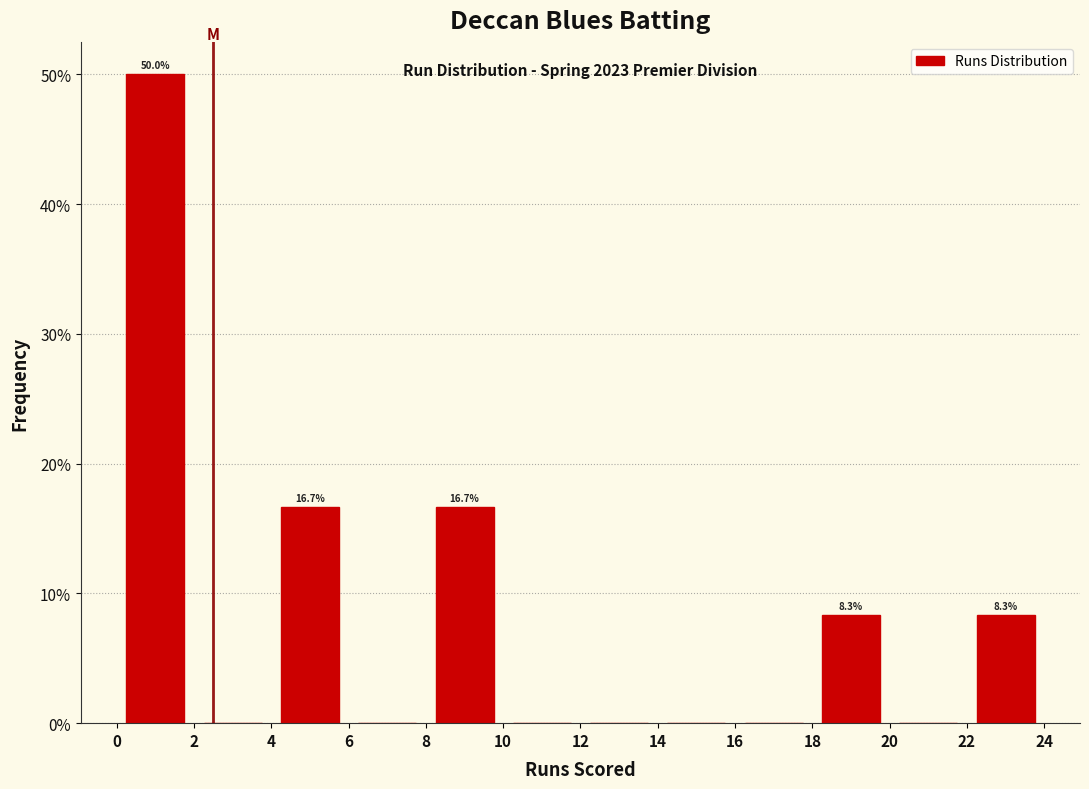

Which range on the x-axis has the tallest bar?

0 to 2